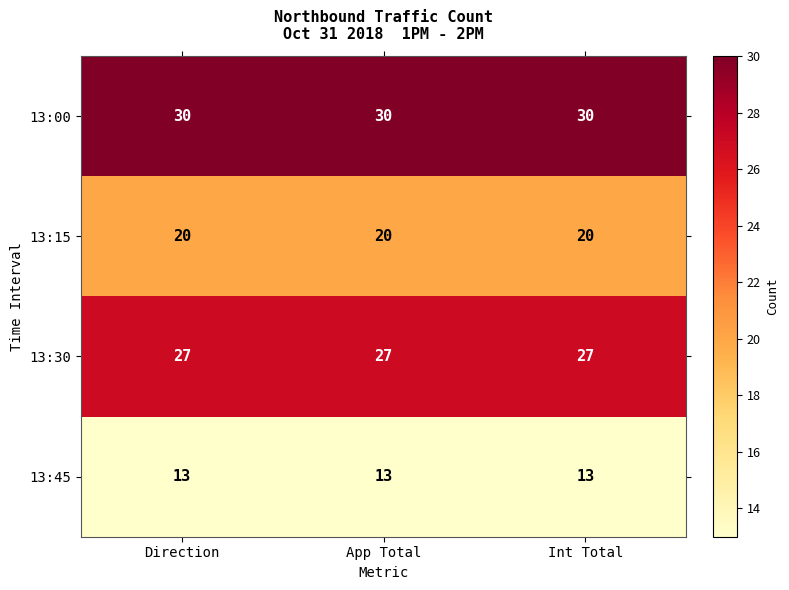

The value of 13:30 at App Total is 27. True or false?

True